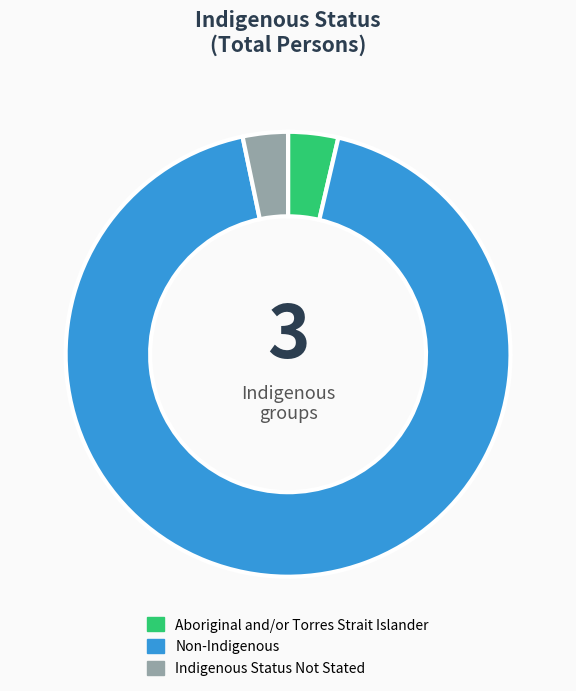

Is there any slice that represents more than half of the pie?

Yes